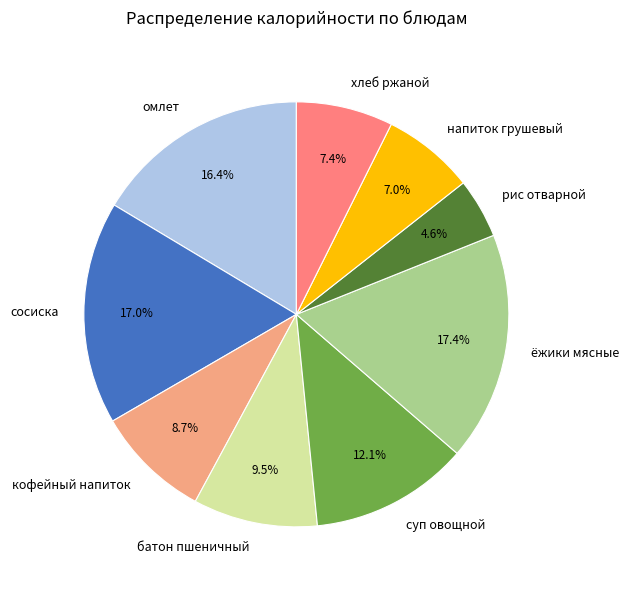

How many segments does this pie chart have?

9